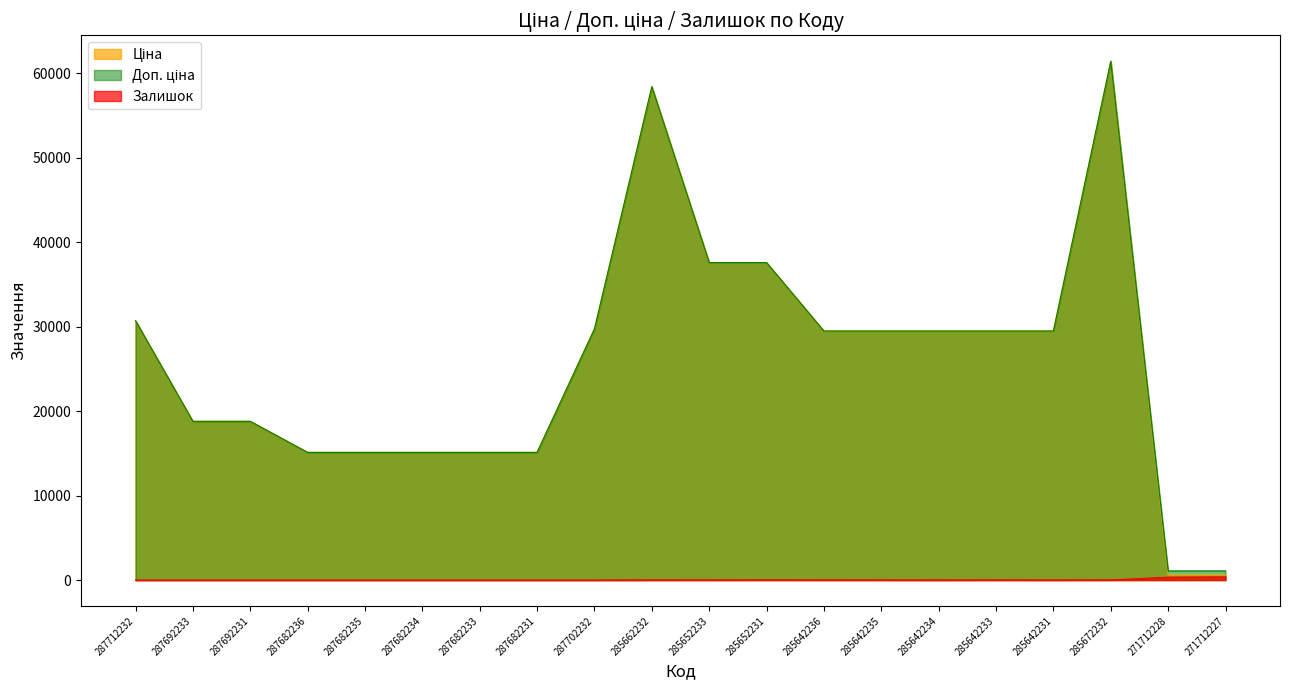

Between 287702232 and 287692231, which is larger?

287702232